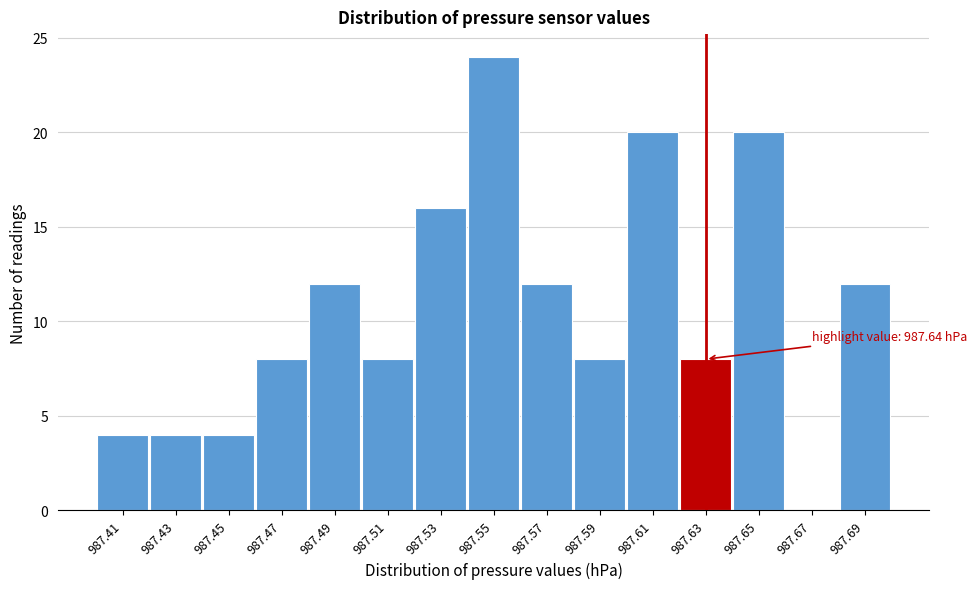

Reading left to right, transcribe all the data shown in this chart.

987.41=4	987.43=4	987.45=4	987.47=8	987.49=12	987.51=8	987.53=16	987.55=24	987.57=12	987.59=8	987.61=20	987.63=8	987.65=20	987.67=0	987.69=12